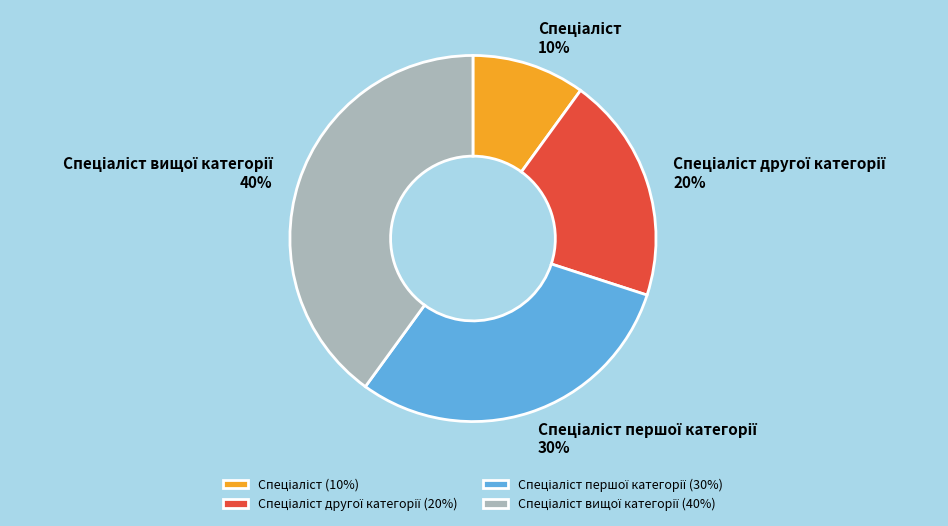

To the nearest percent, what is the difference between the largest and smallest slice percentages?

30%